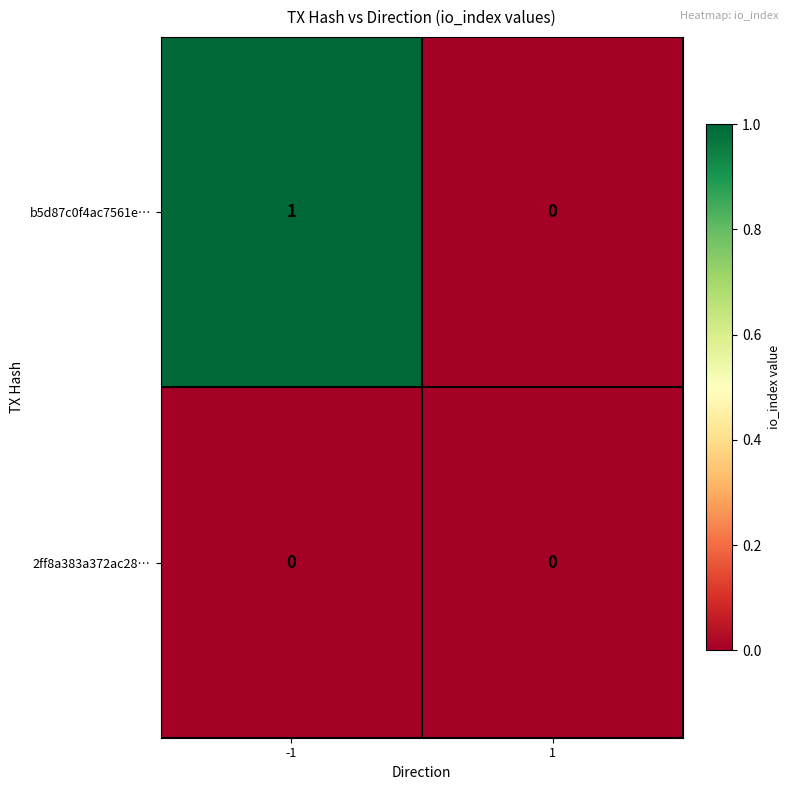

The 2ff8a383a372ac28… series shows 0 at -1. True or false?

True